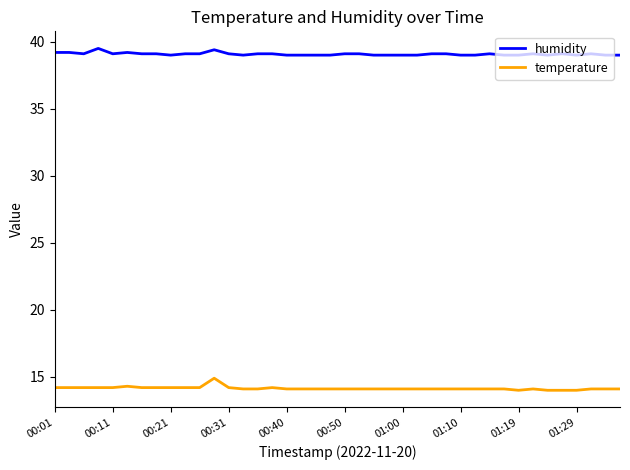

What is the minimum value shown in the chart?

14.0